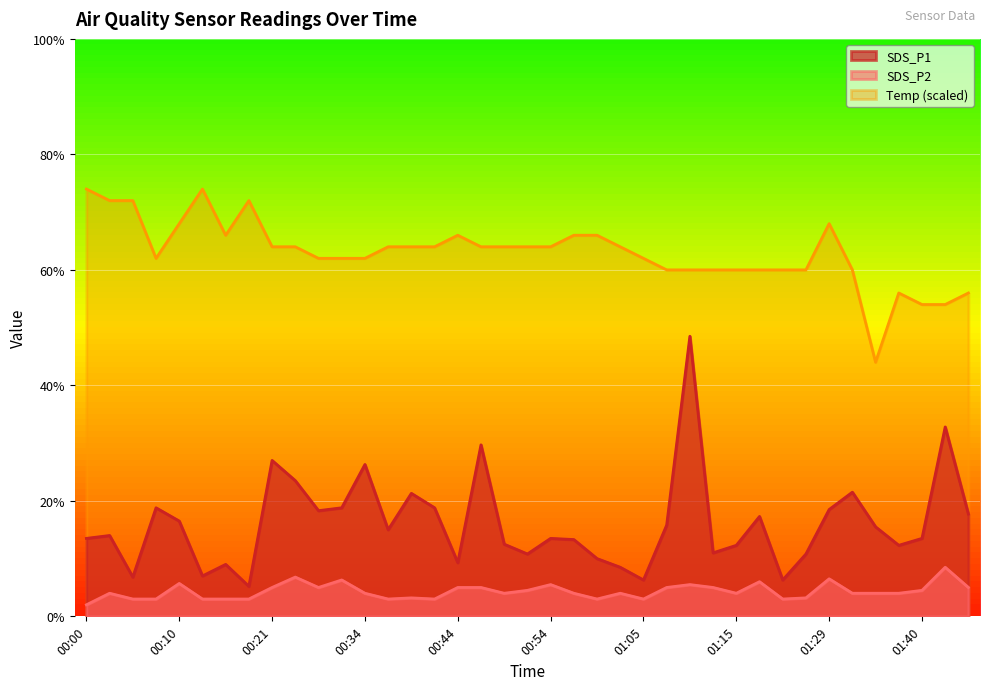

Count the number of categories in the chart.

39